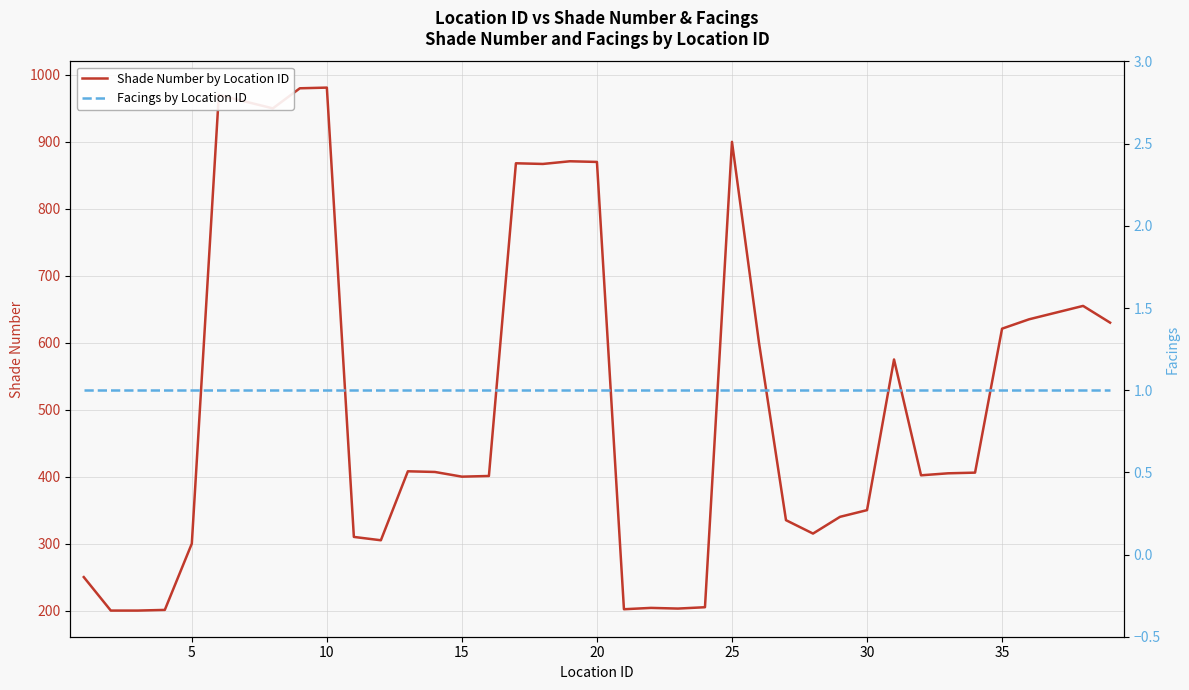

List the series in order of their peak value, lowest first.

Facings by Location ID, Shade Number by Location ID